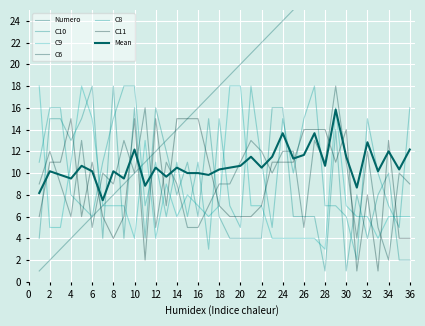

At how many categories does at least one series exceed 13?

34